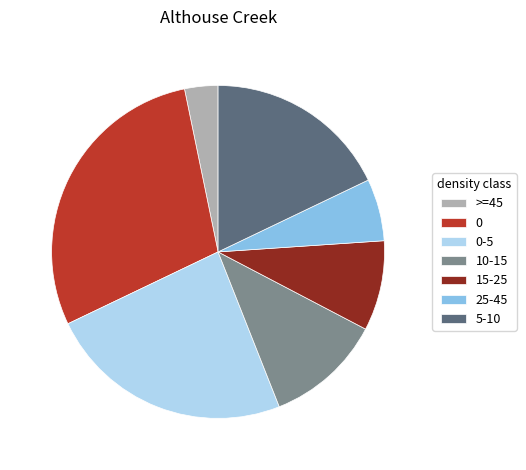

Which has a higher value, 0-5 or 25-45?

0-5